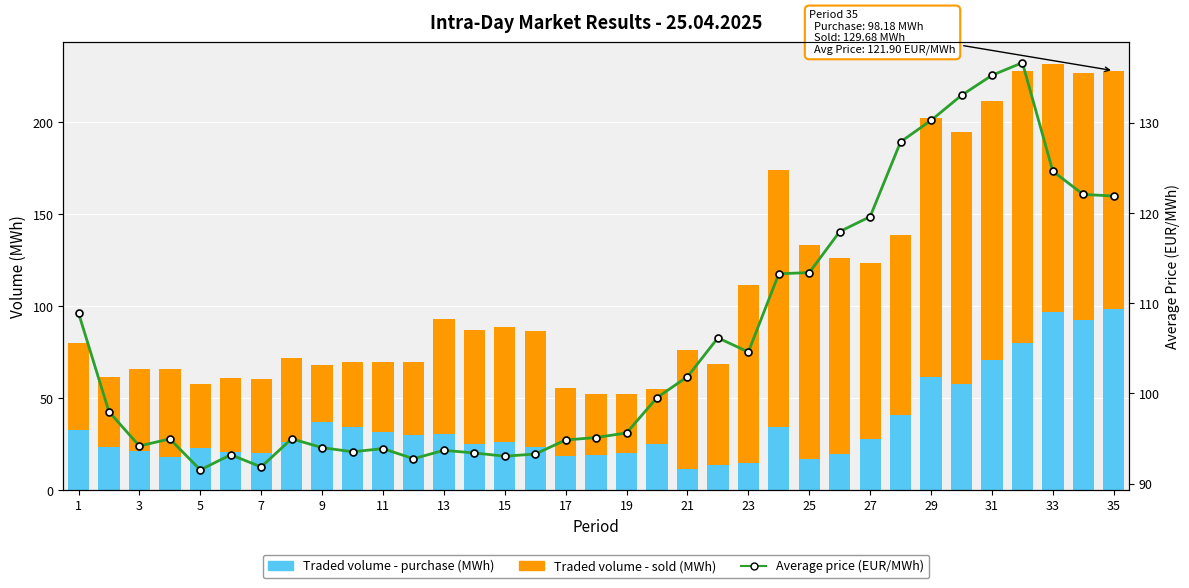

Between 11 and 31, which series saw the biggest shift?

Traded volume - sold (MWh)